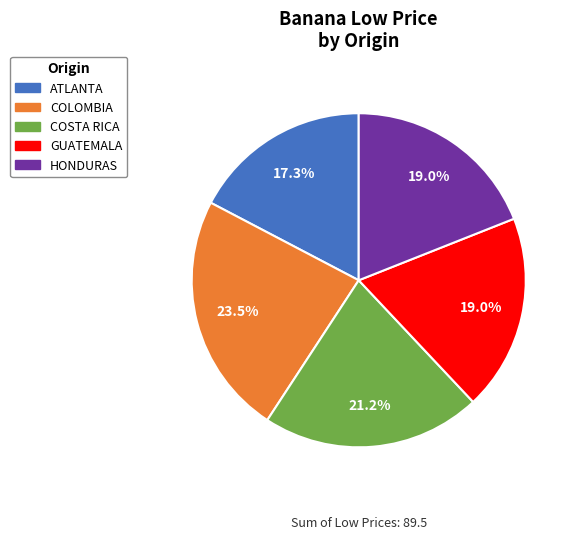

True or false: COSTA RICA accounts for 21% of the total.

True